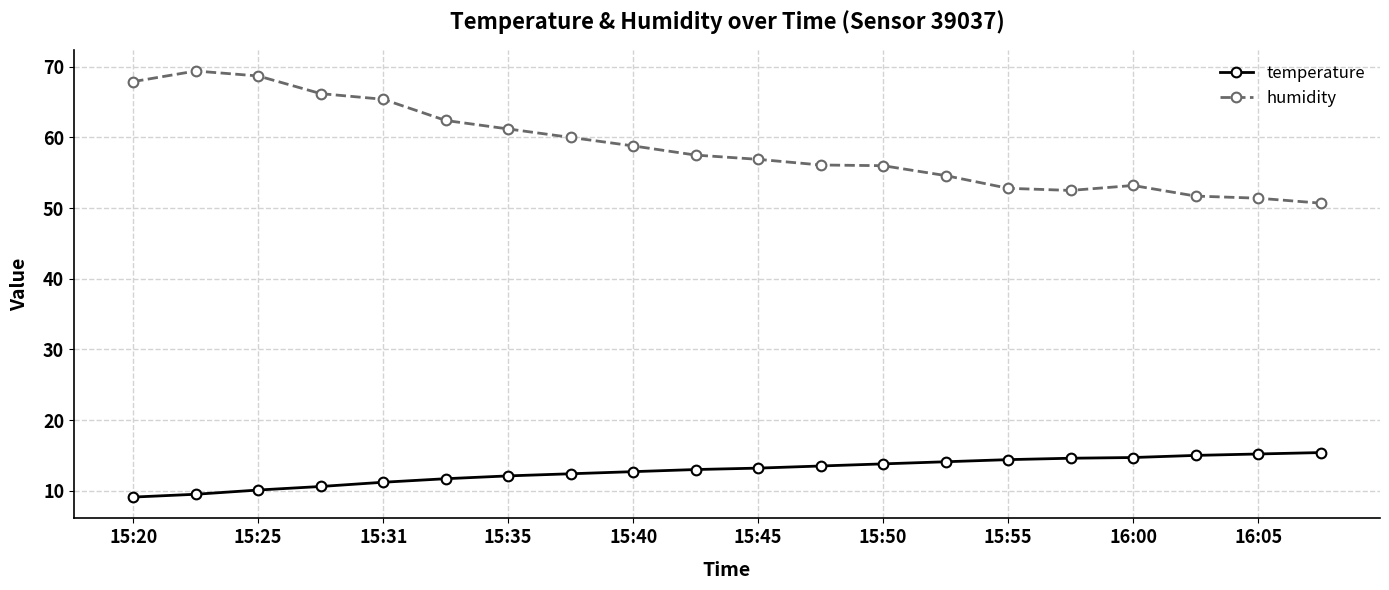

What is the difference between the second highest and minimum values in the temperature series?

6.1